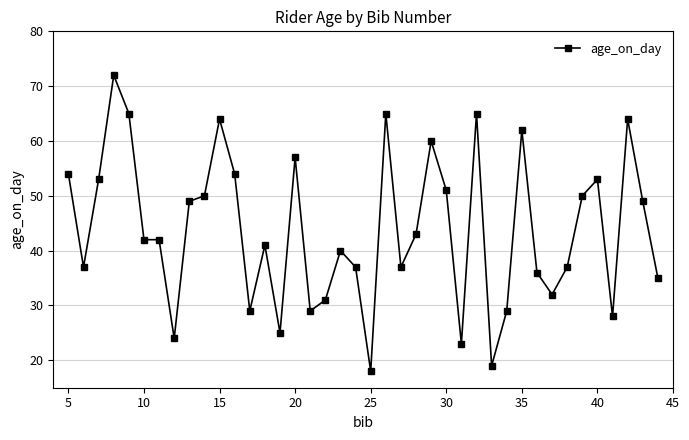

What is the greatest value displayed?

72